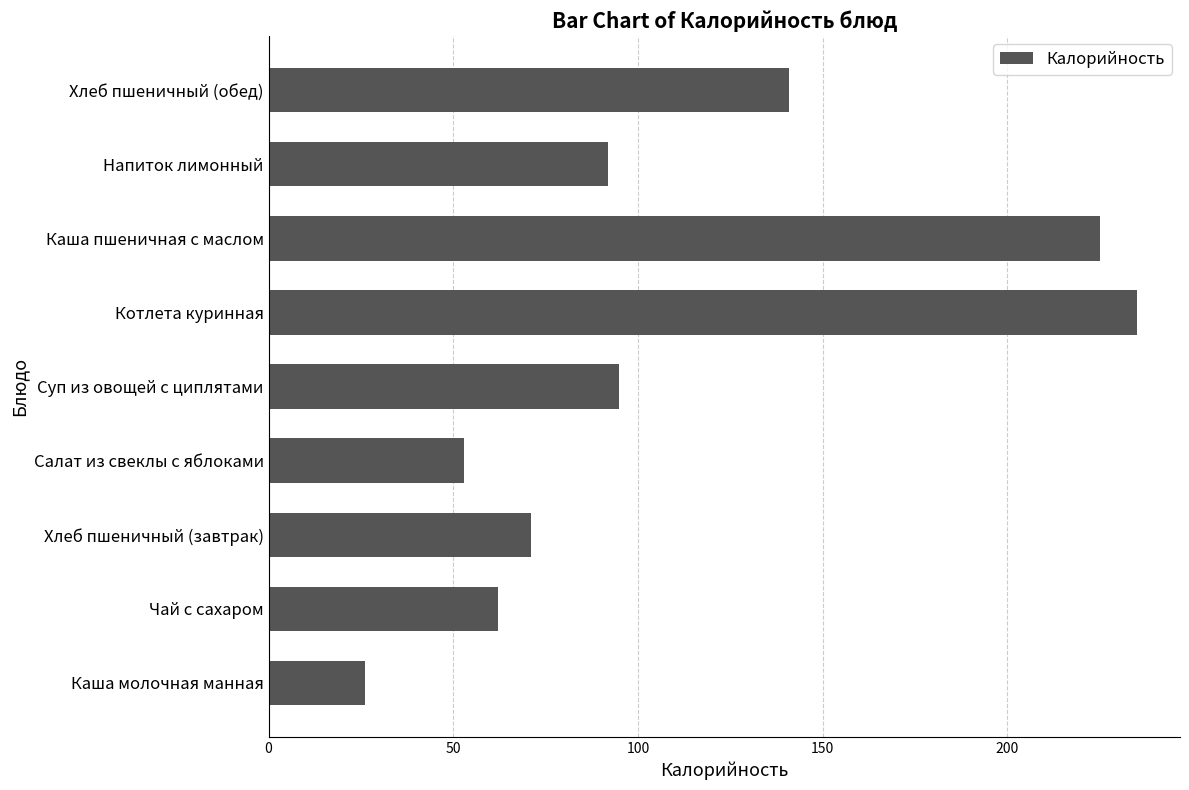

Reading bottom to top, what are all the values shown in this chart?

26	62	71	53	95	235	225	92	141